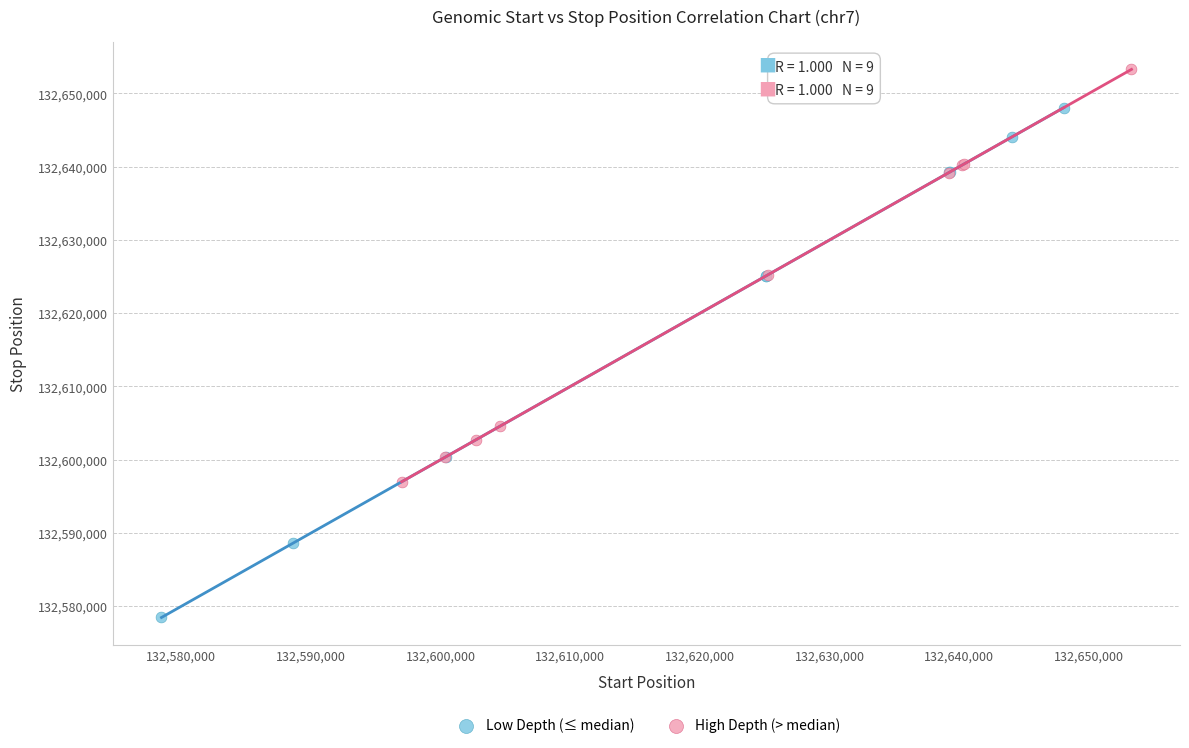

Which series reaches the maximum Y coordinate?

High Depth (> median)